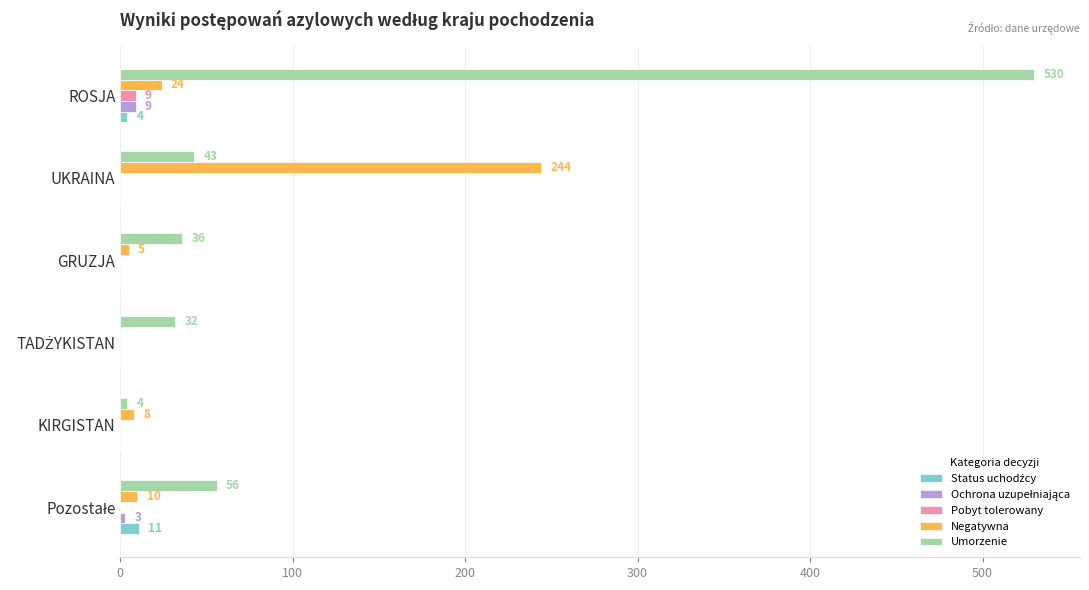

Which label corresponds to the largest value in the chart?

ROSJA